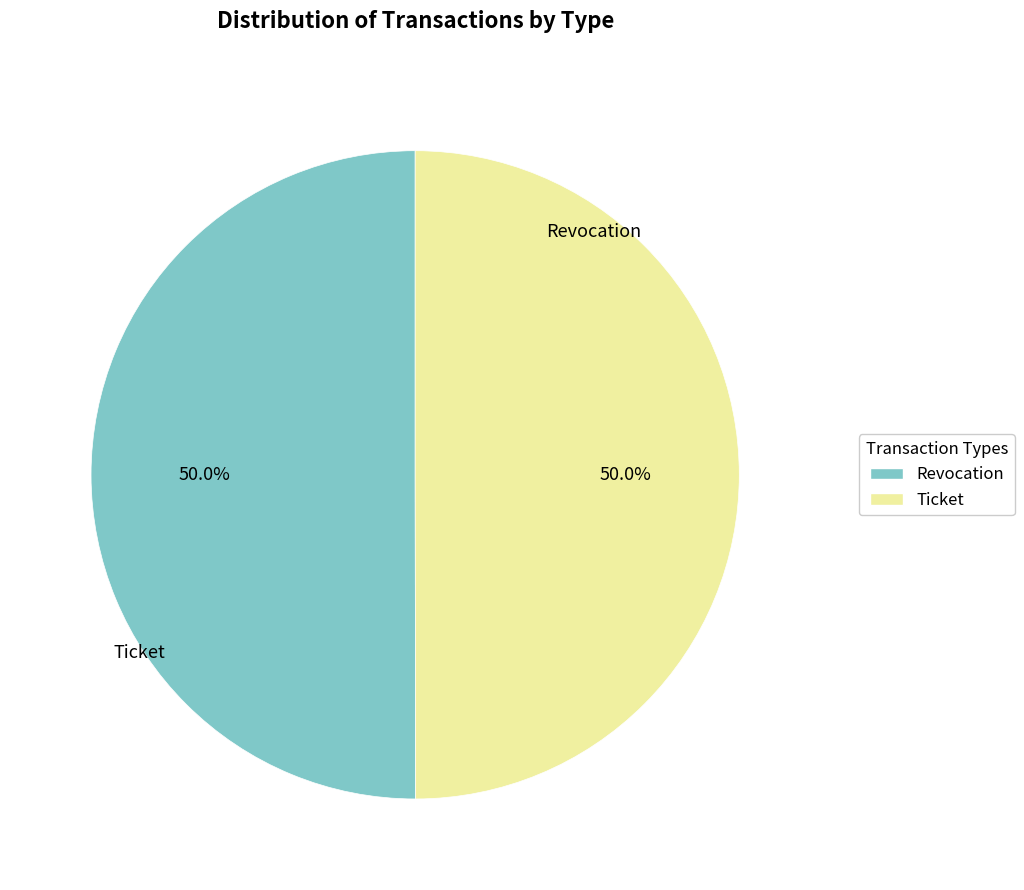

Is the sum of Ticket and Revocation greater than half?

Yes